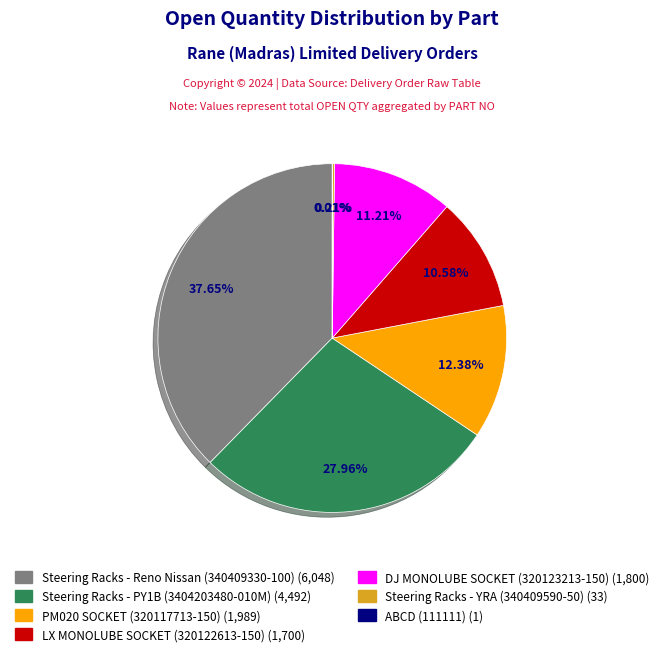

The Steering Racks - Reno Nissan (340409330-100) slice represents 38% of the pie. True or false?

True